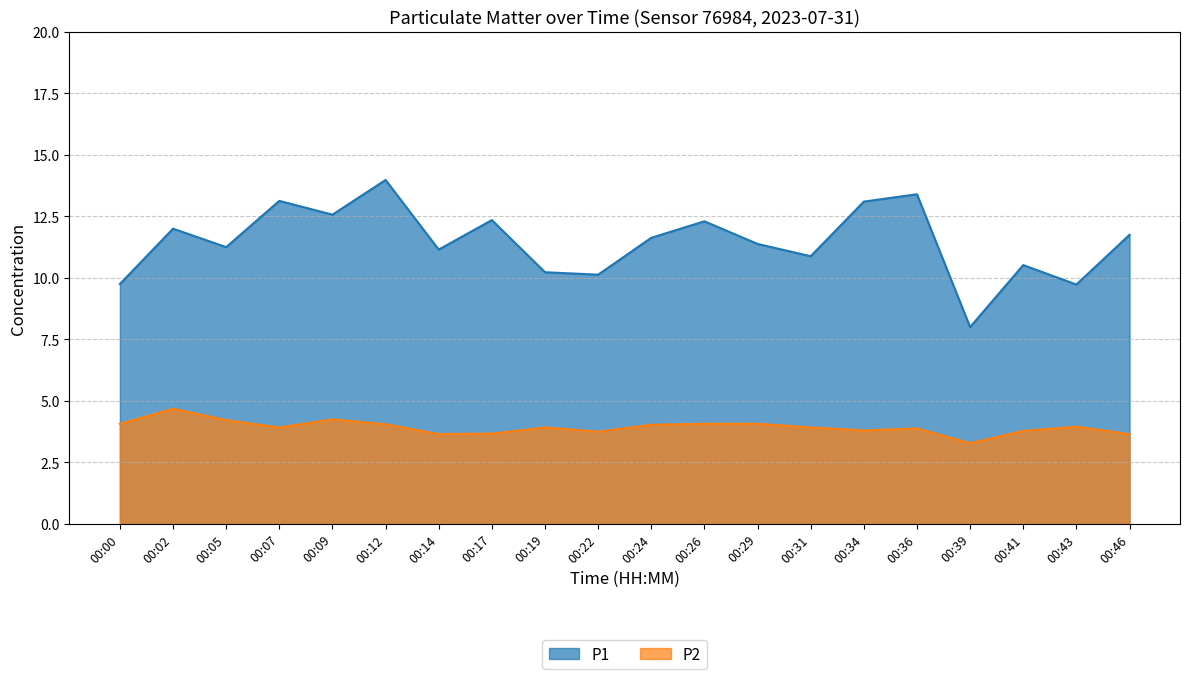

Reading left to right, list all the values displayed in this chart.

P1: 9.8	12.0	11.2	13.1	12.6	14.0	11.2	12.3	10.2	10.1	11.6	12.3	11.4	10.9	13.1	13.4	8.0	10.5	9.7	11.8
P2: 4.1	4.7	4.2	3.9	4.2	4.0	3.6	3.7	3.9	3.8	4.0	4.1	4.1	3.9	3.8	3.9	3.3	3.8	4.0	3.6